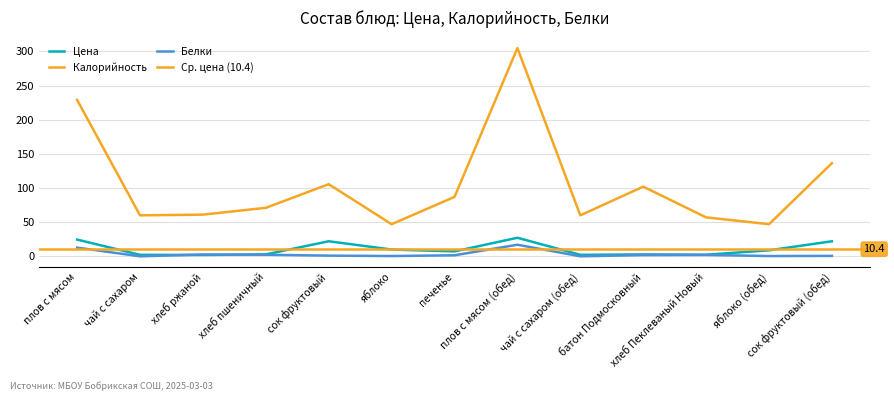

What is the difference between the maximum and minimum values in the Калорийность series?

258.0